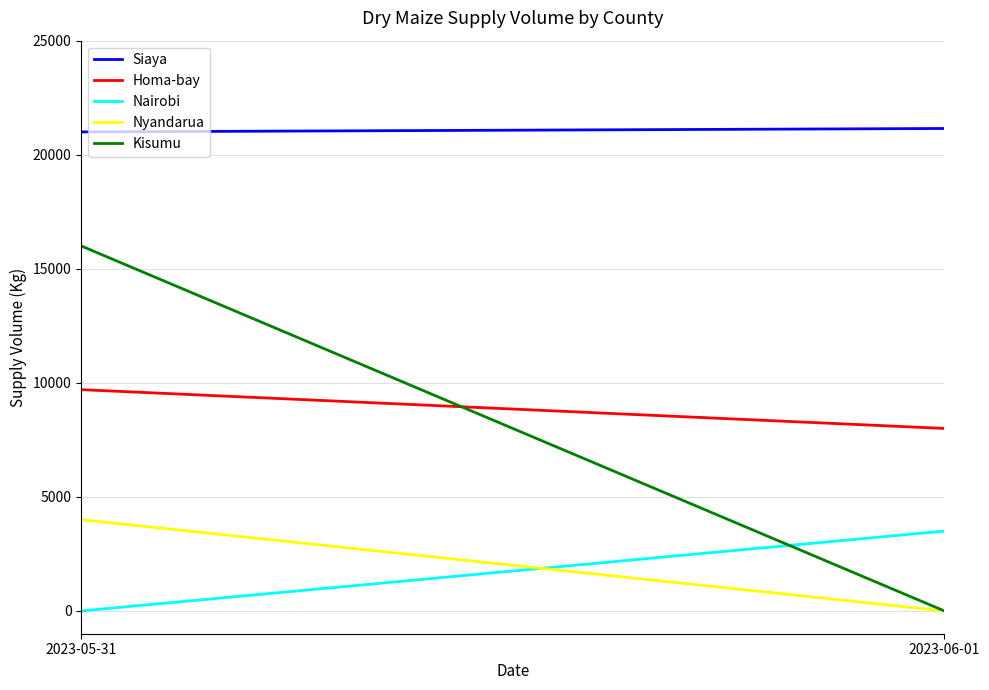

Which category has the highest value in the Homa-bay series?

2023-05-31